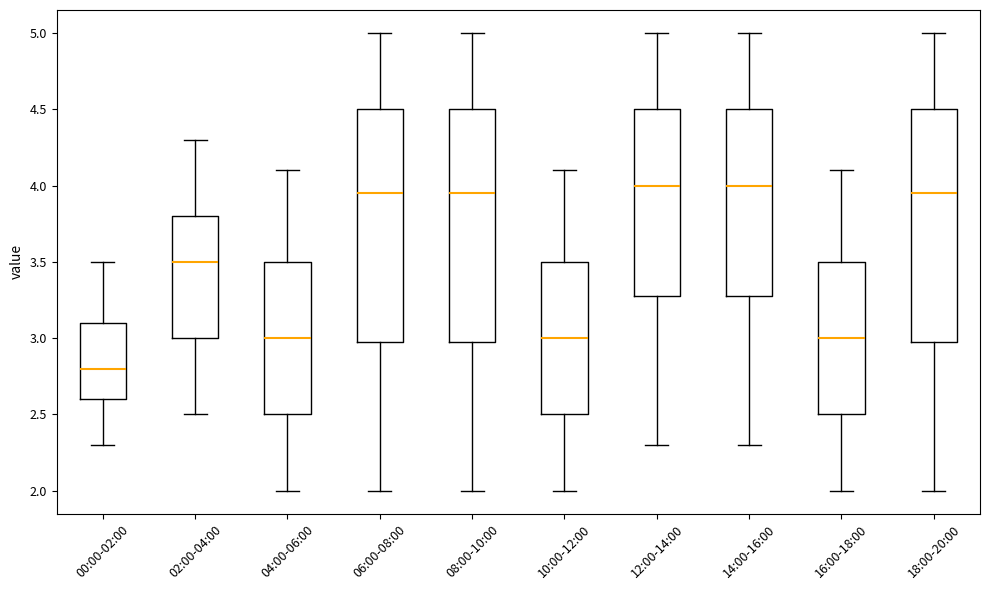

Where is the upper edge of the box for 12:00-14:00 on the y-axis? The values are not printed on the chart, so give them approximately, as read against the axis.

4.50